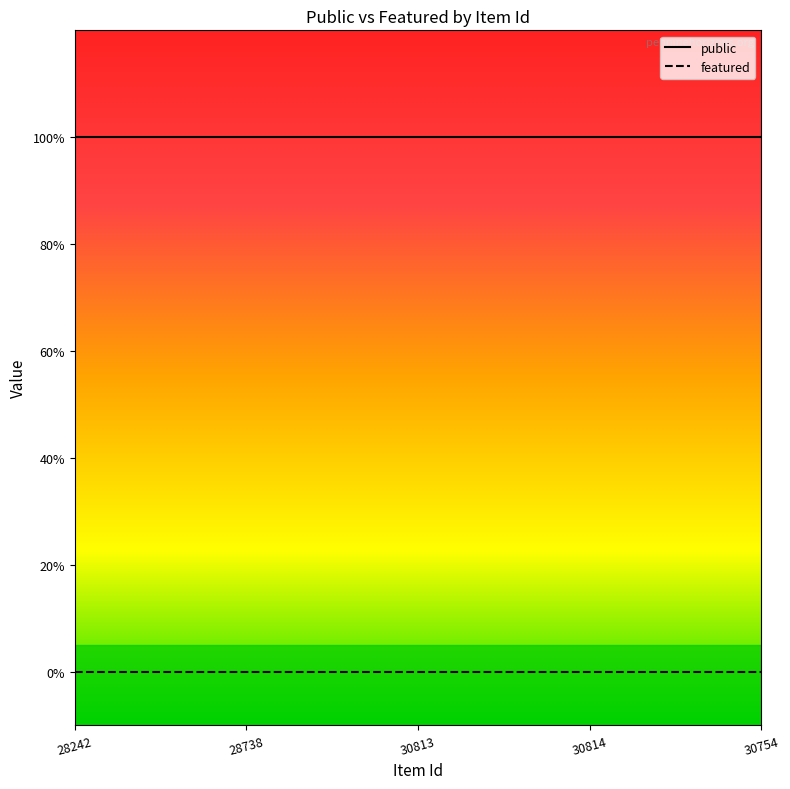

Between 28738 and 28242, which is larger?

28738